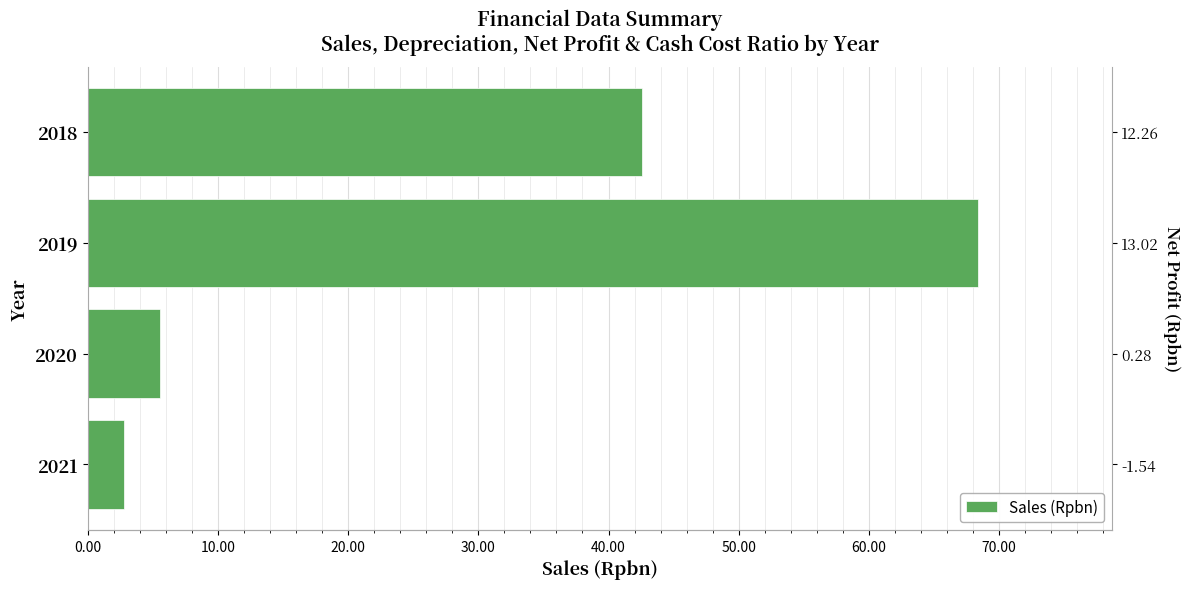

What is the change in value from 2018 to 2019?

+25.8